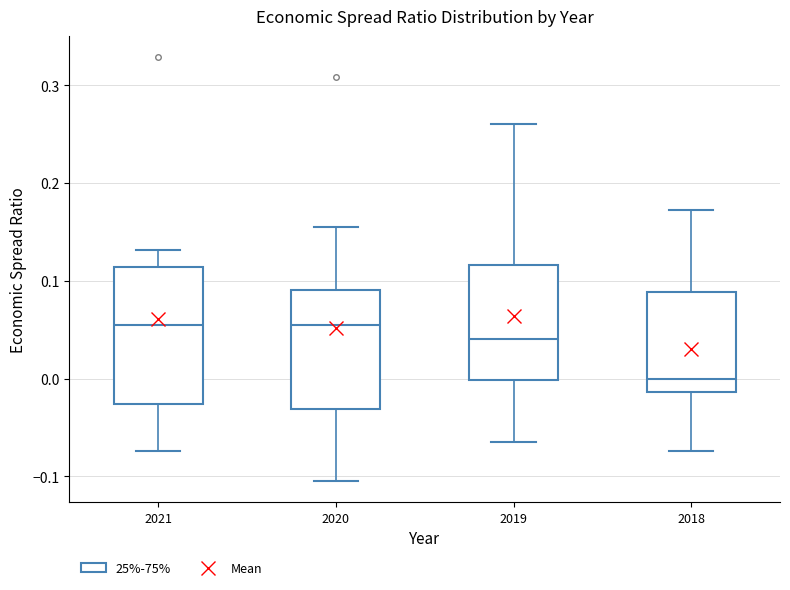

Where is the upper edge of the box at x = 2018 on the y-axis? The values are not printed on the chart, so give them approximately, as read against the axis.

0.09